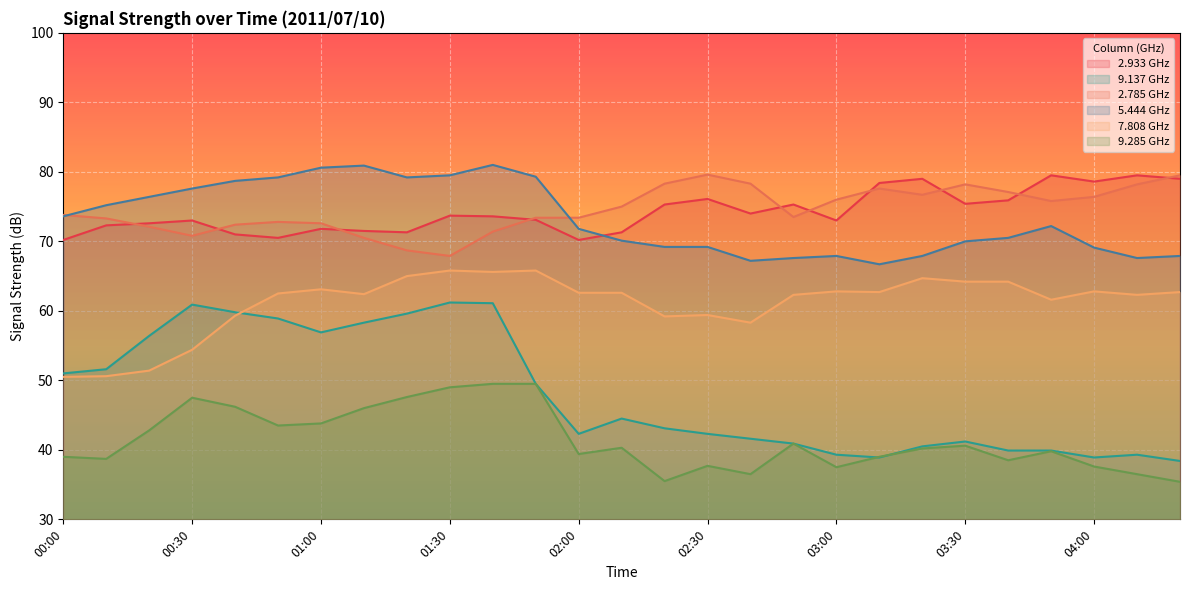

What is the label of the 17th point from the left?

02:40